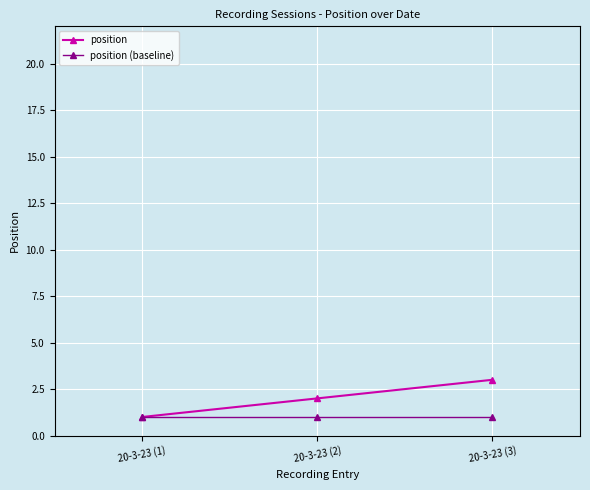

What is the total value across all series at 20-3-23 (3)?

4